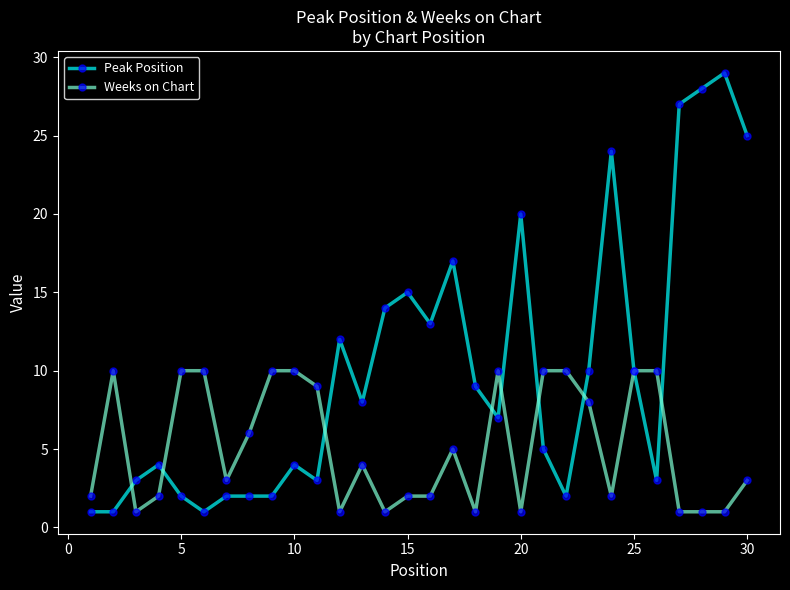

Does the chart have visible grid lines?

No